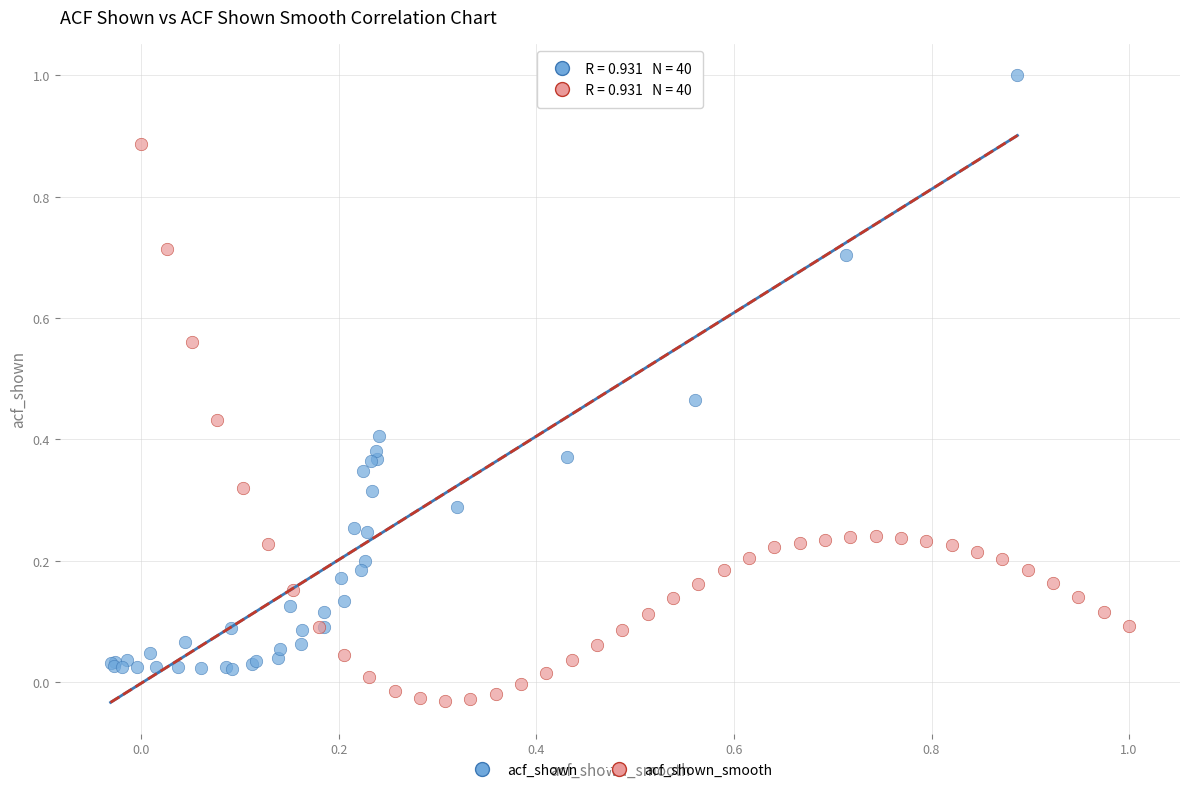

Which series has the largest Y range (max minus min)?

acf_shown